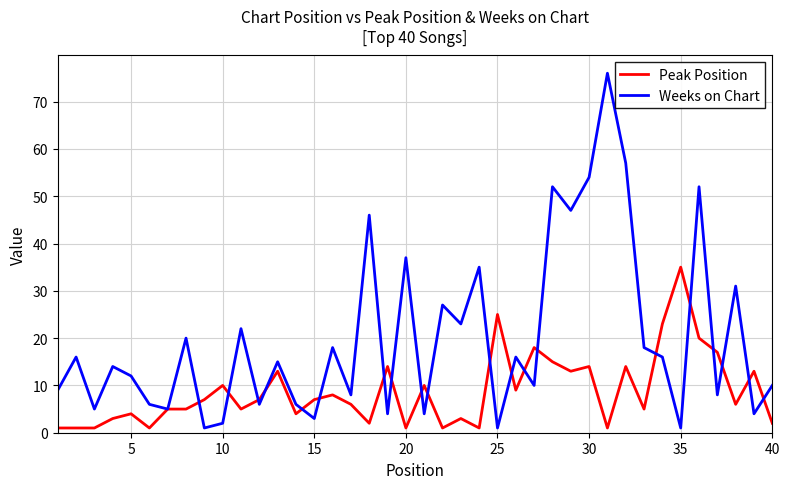

What is the maximum value for Weeks on Chart?

76